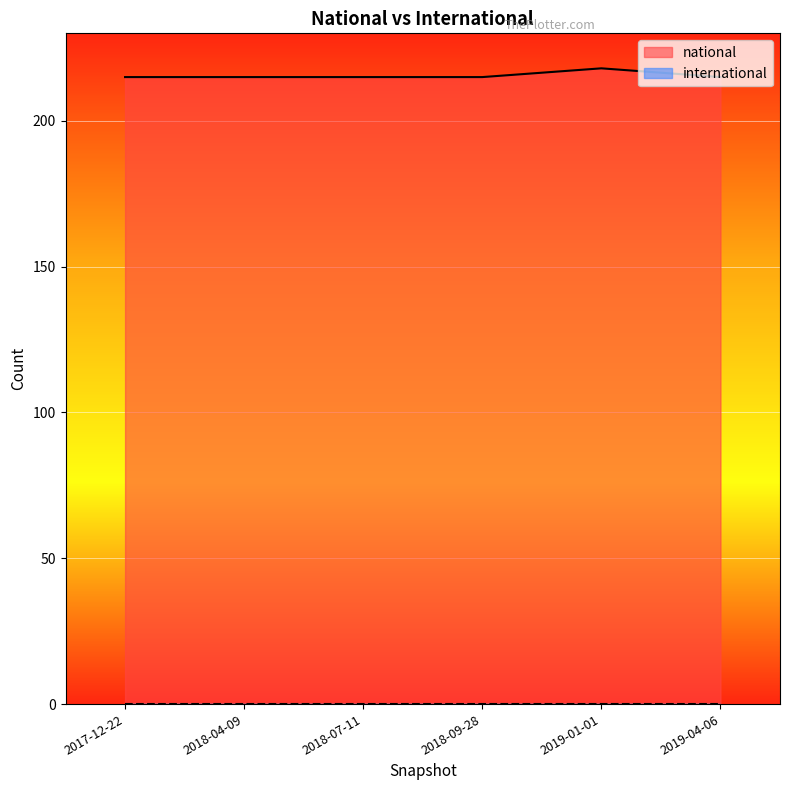

Reading right to left, what are all the values shown in this chart?

215	218	215	215	215	215